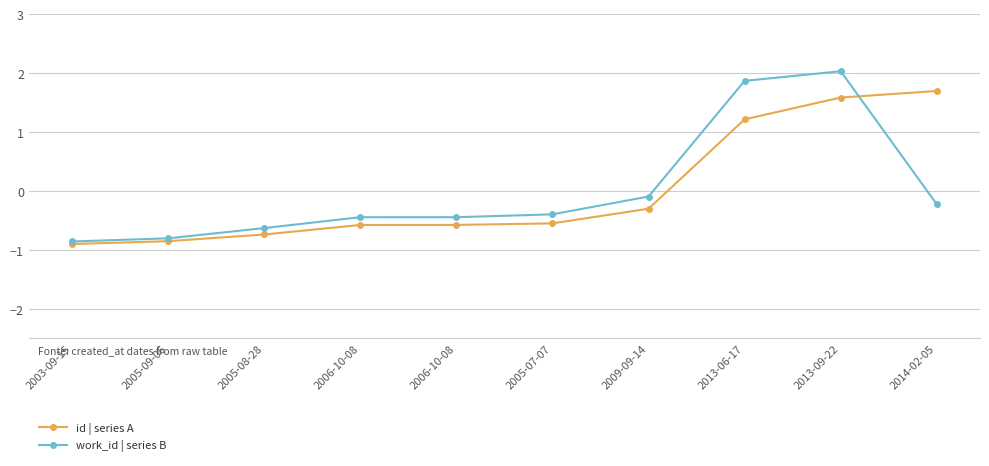

At which label is work_id | series B closest to 0?

2009-09-14